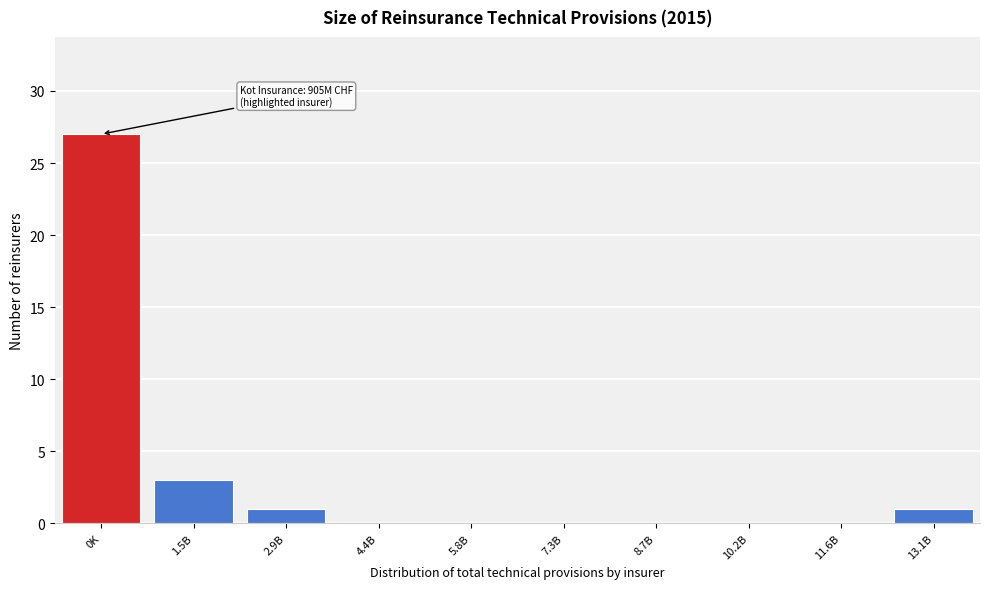

Reading left to right, list all the values displayed in this chart.

0K=27	1.5B=3	2.9B=1	4.4B=0	5.8B=0	7.3B=0	8.7B=0	10.2B=0	11.6B=0	13.1B=1